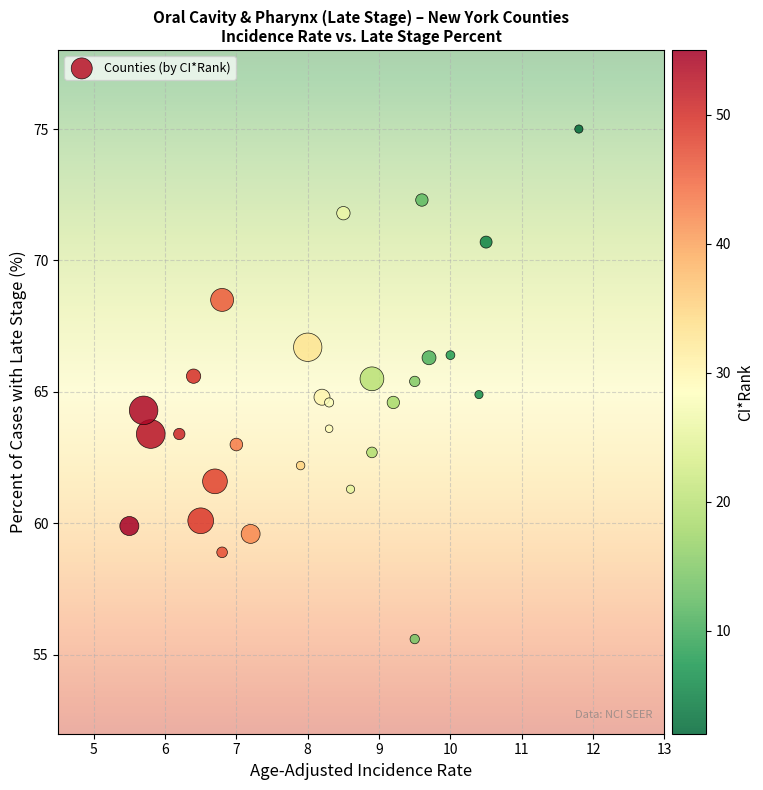

What is the range of Y values (max minus min)?

19.4